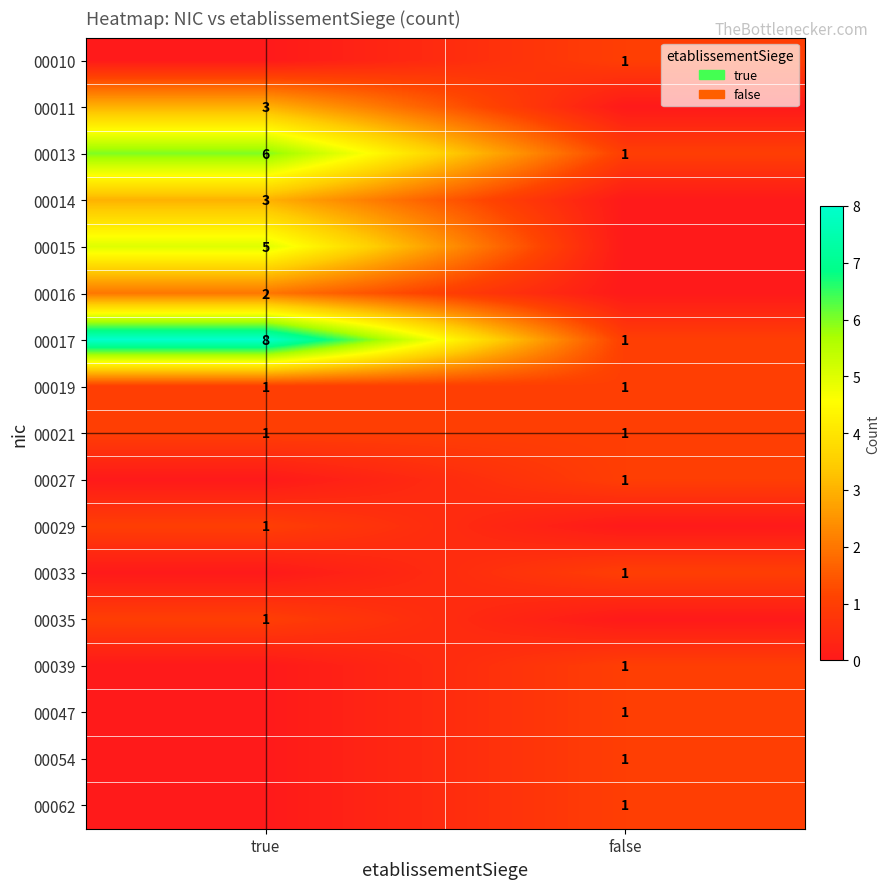

At which label does 00017 reach its peak?

true